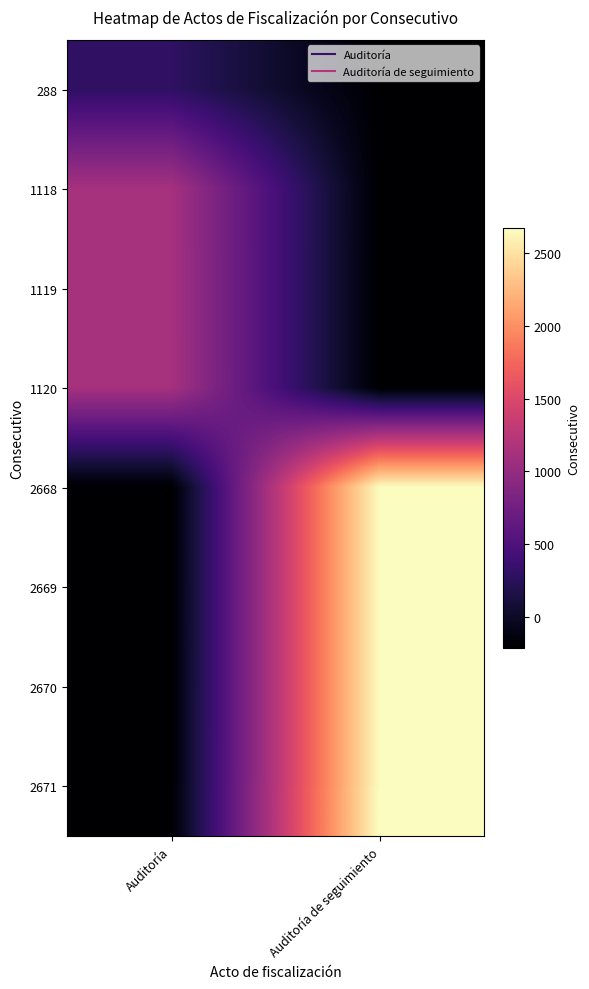

Reading right to left, transcribe all the data shown in this chart.

288: Auditoría de seguimiento=-212	Auditoría=288
1118: Auditoría de seguimiento=-212	Auditoría=1118
1119: Auditoría de seguimiento=-212	Auditoría=1119
1120: Auditoría de seguimiento=-212	Auditoría=1120
2668: Auditoría de seguimiento=2668	Auditoría=-212
2669: Auditoría de seguimiento=2669	Auditoría=-212
2670: Auditoría de seguimiento=2670	Auditoría=-212
2671: Auditoría de seguimiento=2671	Auditoría=-212